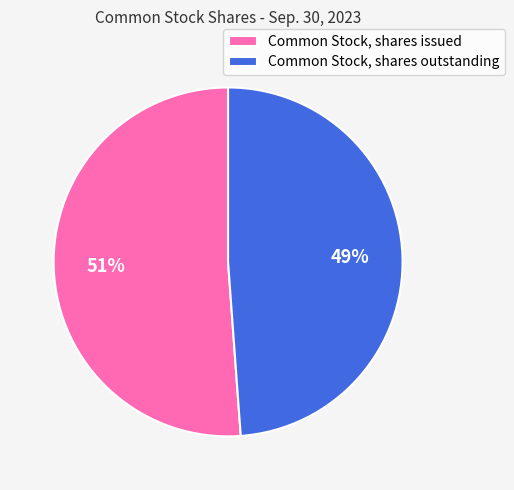

Approximately how many times larger is the value at Common Stock, shares issued compared to Common Stock, shares outstanding?

1.0